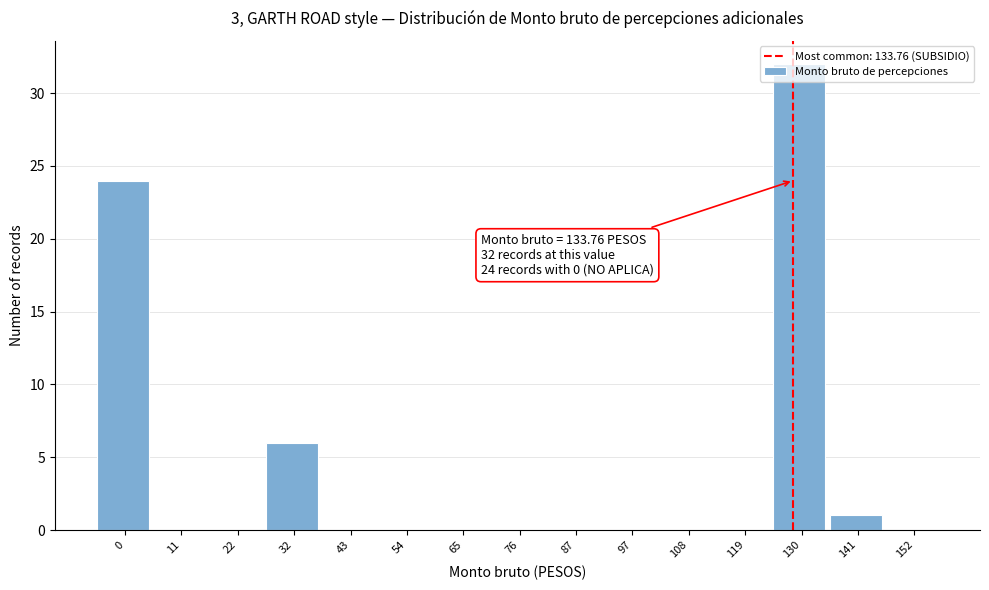

Which has a higher value, 141 or 11?

141